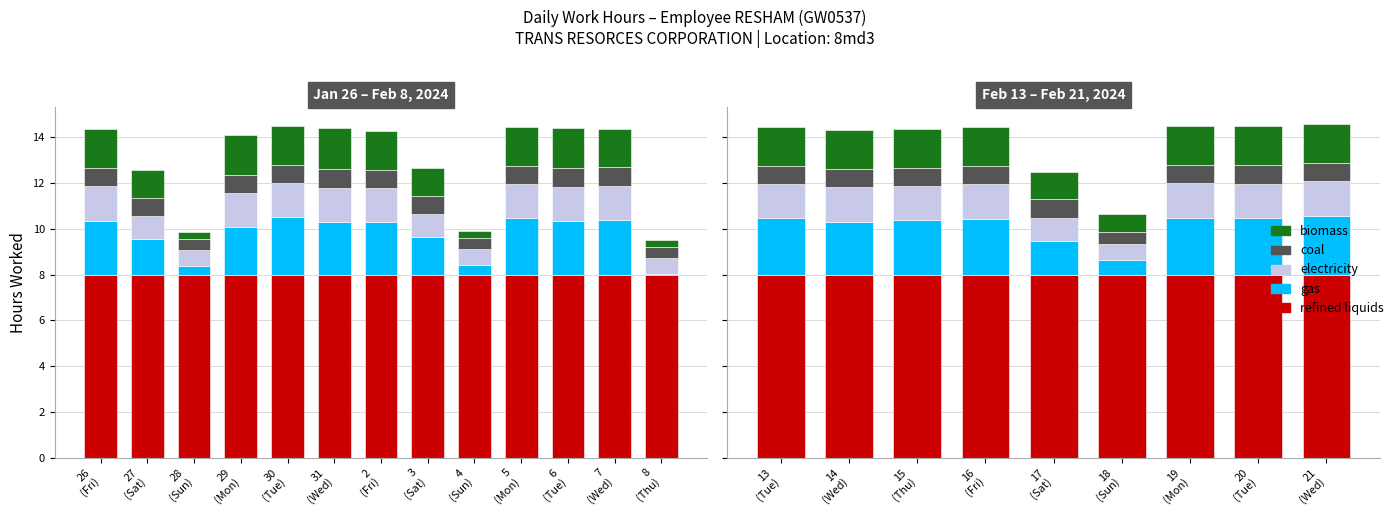

Between 17 (Sat) and 14 (Wed), which is larger?

17 (Sat)